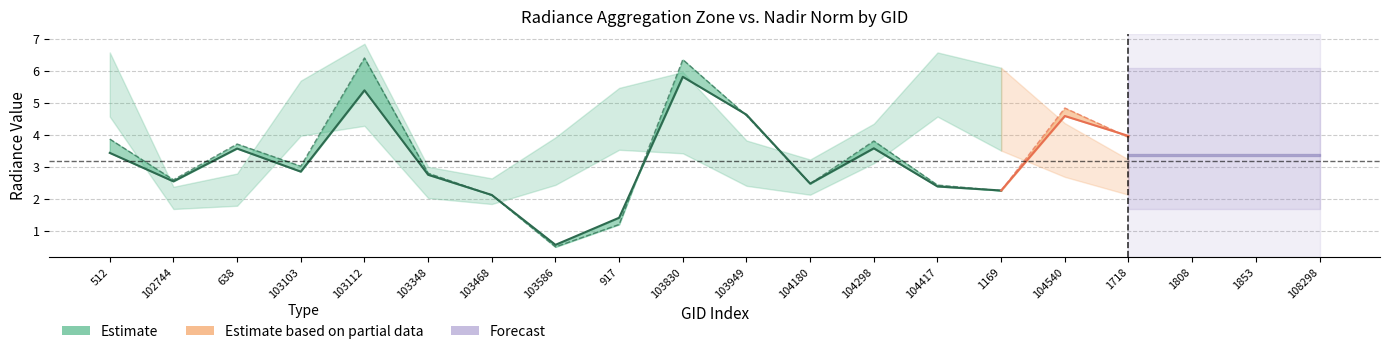

What is the highest value of the rade9_aggzone_norm series?

5.8